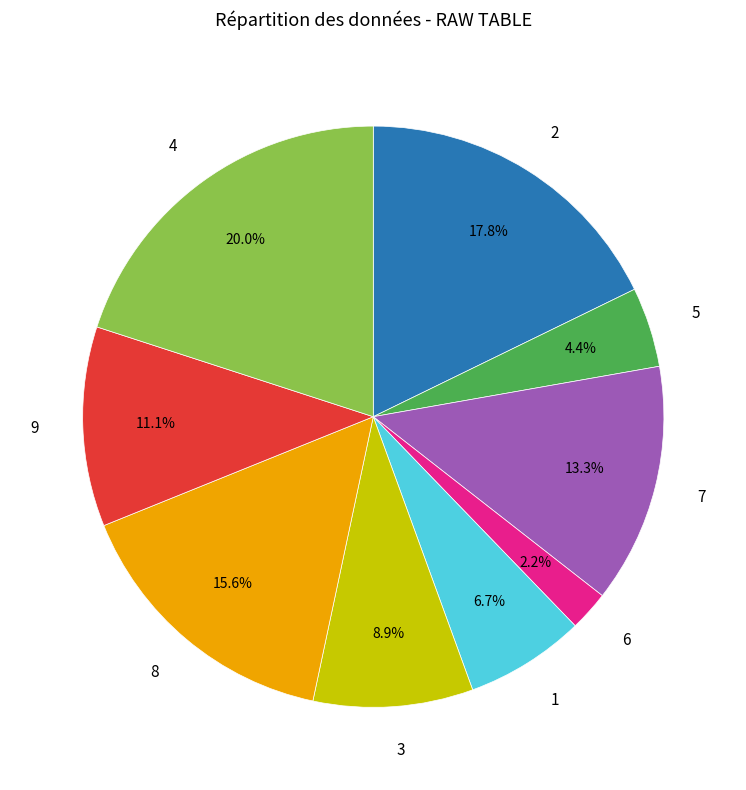

Does any single category account for the majority?

No